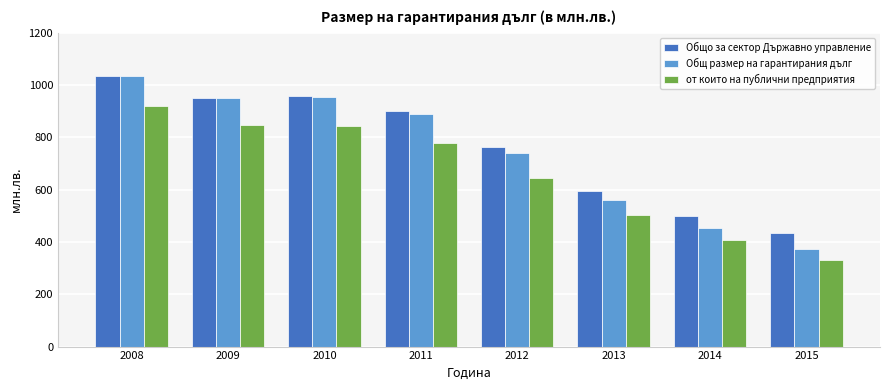

The Общ размер на гарантирания дълг series shows 955.5 at 2010. True or false?

True